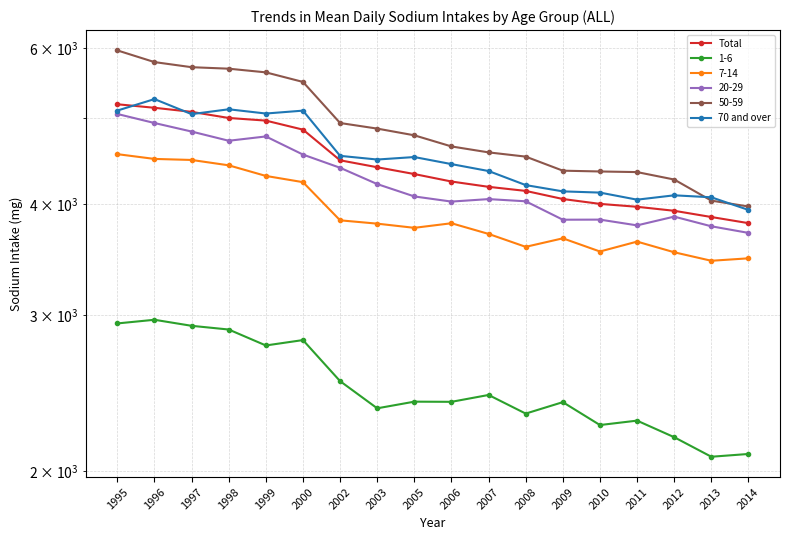

How many interior local valleys does the 70 and over series have?

4